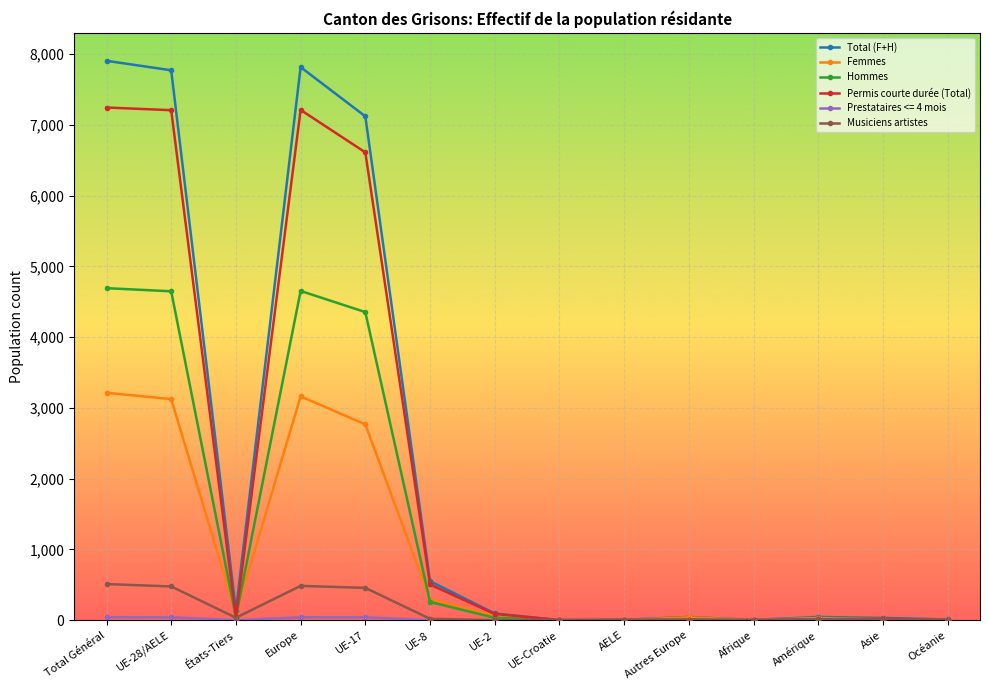

True or false: Total (F+H) has more than 0 points higher than both neighbors.

True